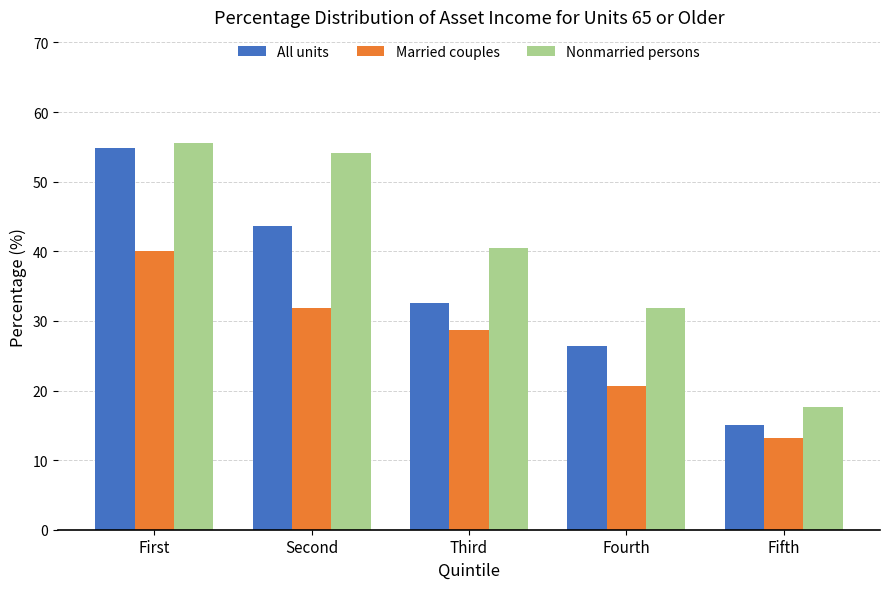

Which series changed the most between First and Fifth?

All units